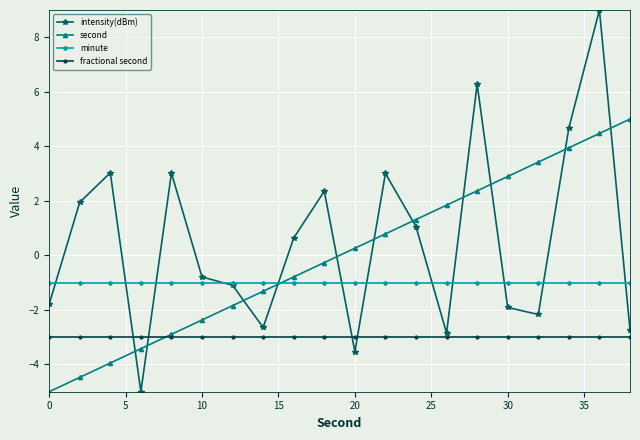

True or false: minute and fractional second cross at least once.

False